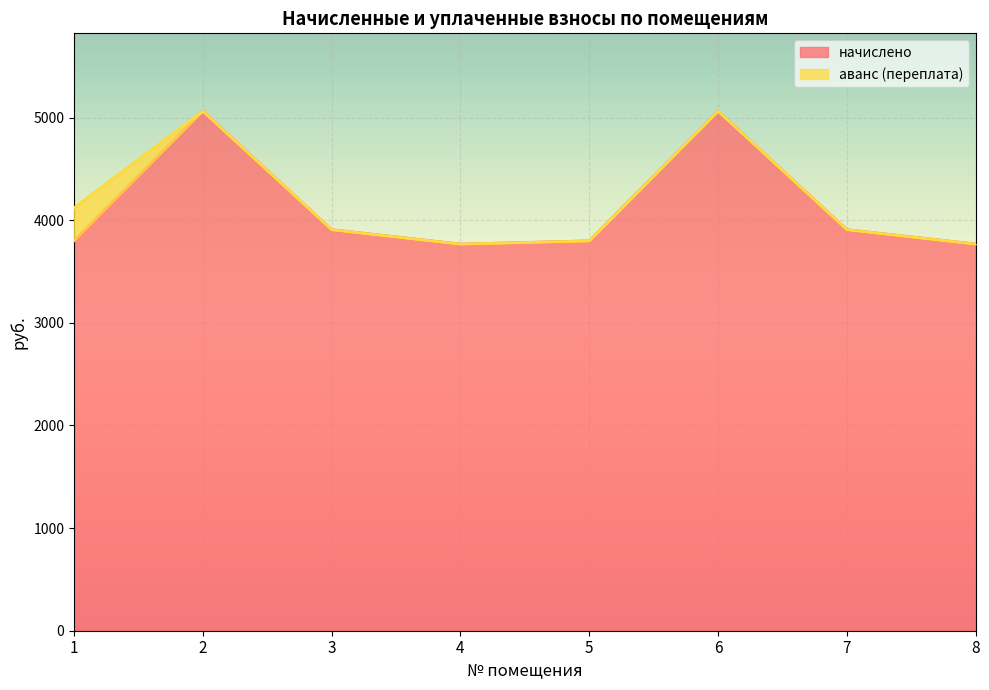

At which category does the data reach its first local peak?

2